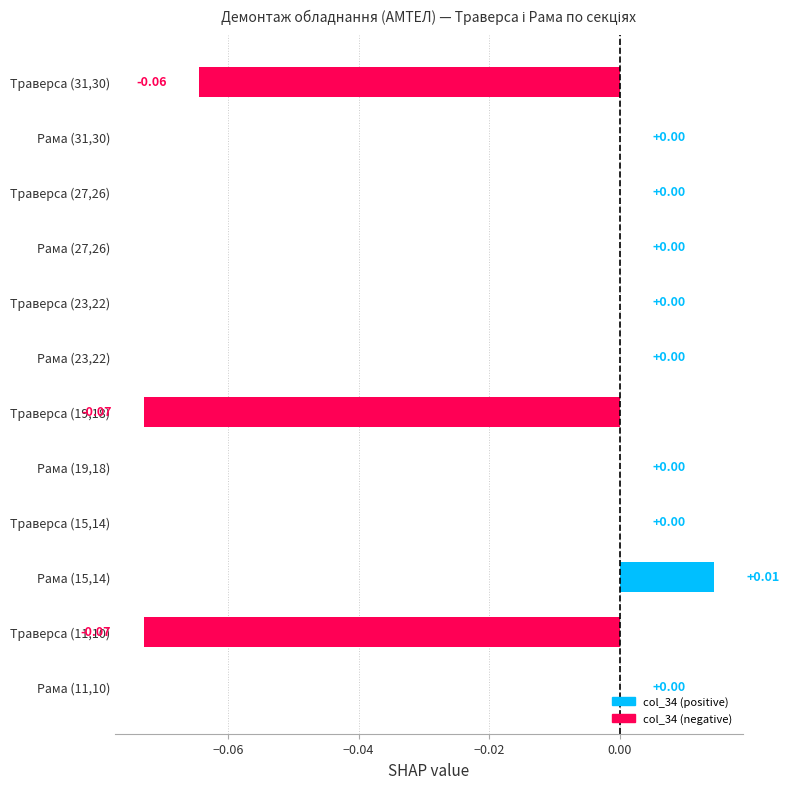

Between Рама (15,14) and Рама (31,30), which is larger?

Рама (15,14)